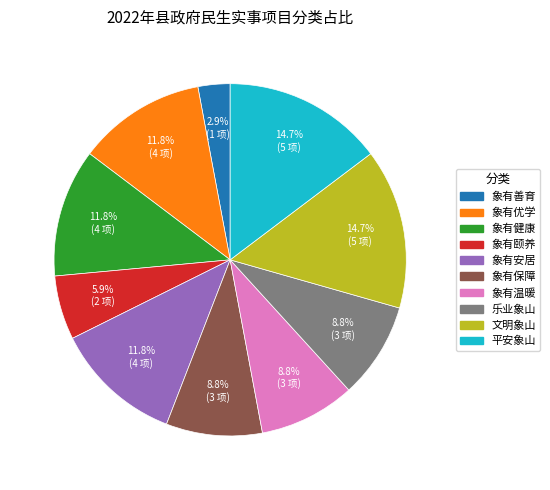

The 象有善育 slice represents 3% of the pie. True or false?

True